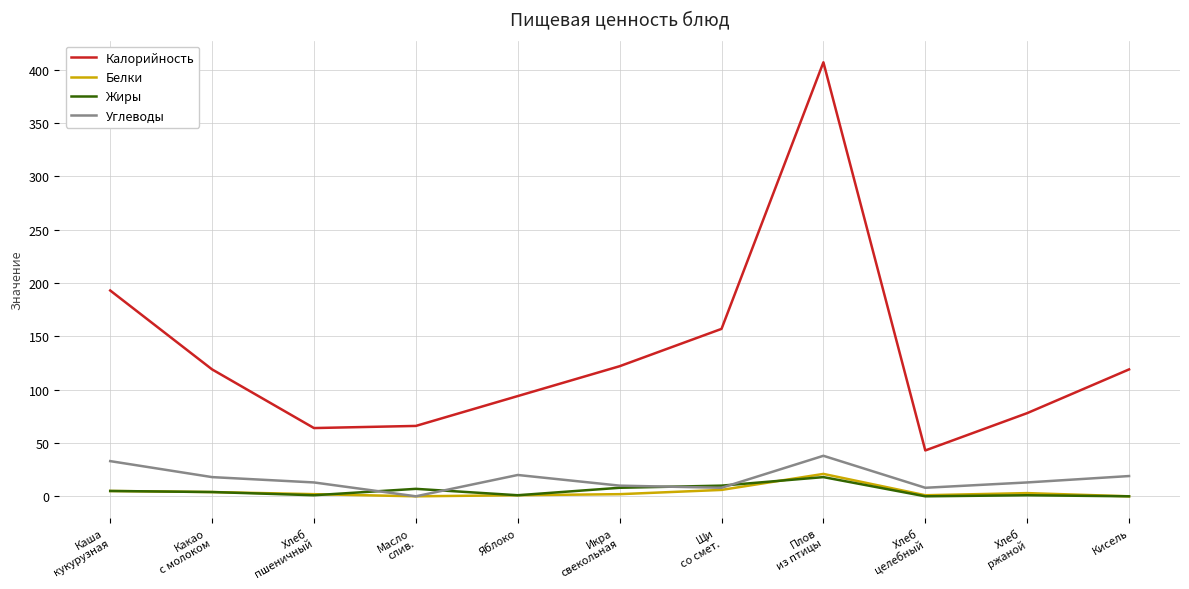

True or false: Углеводы has a value of 18 at Какао
с молоком.

True